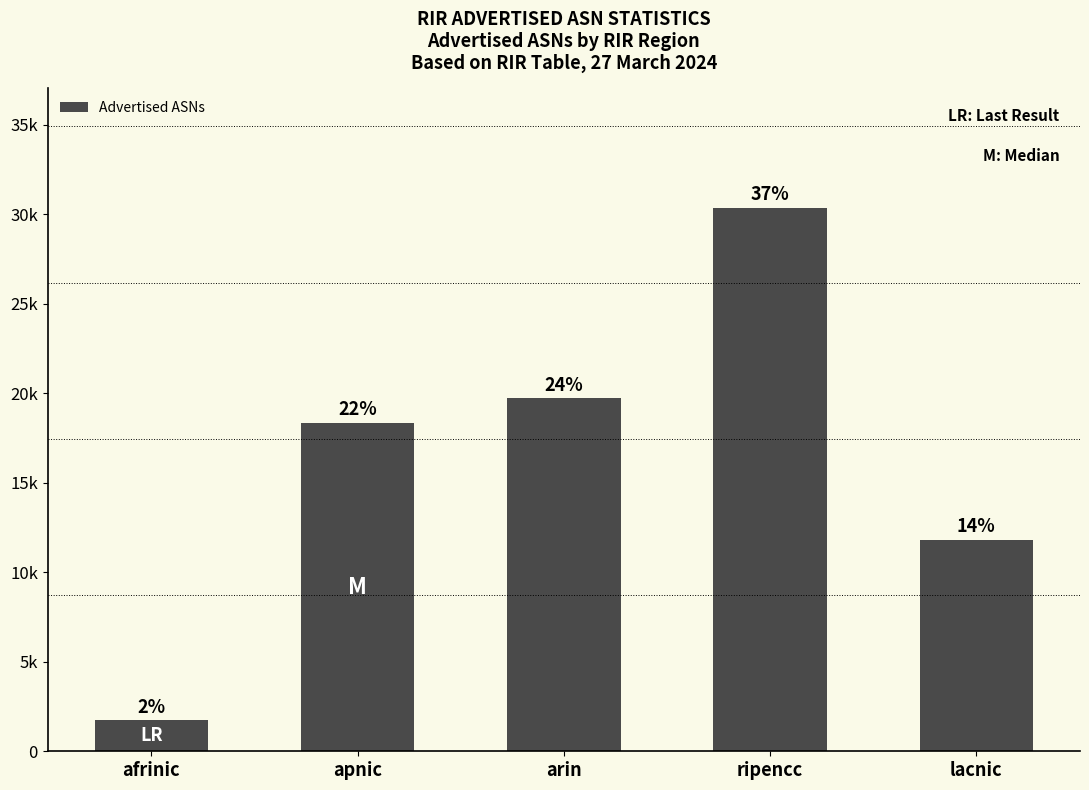

Are the bars horizontal?

No